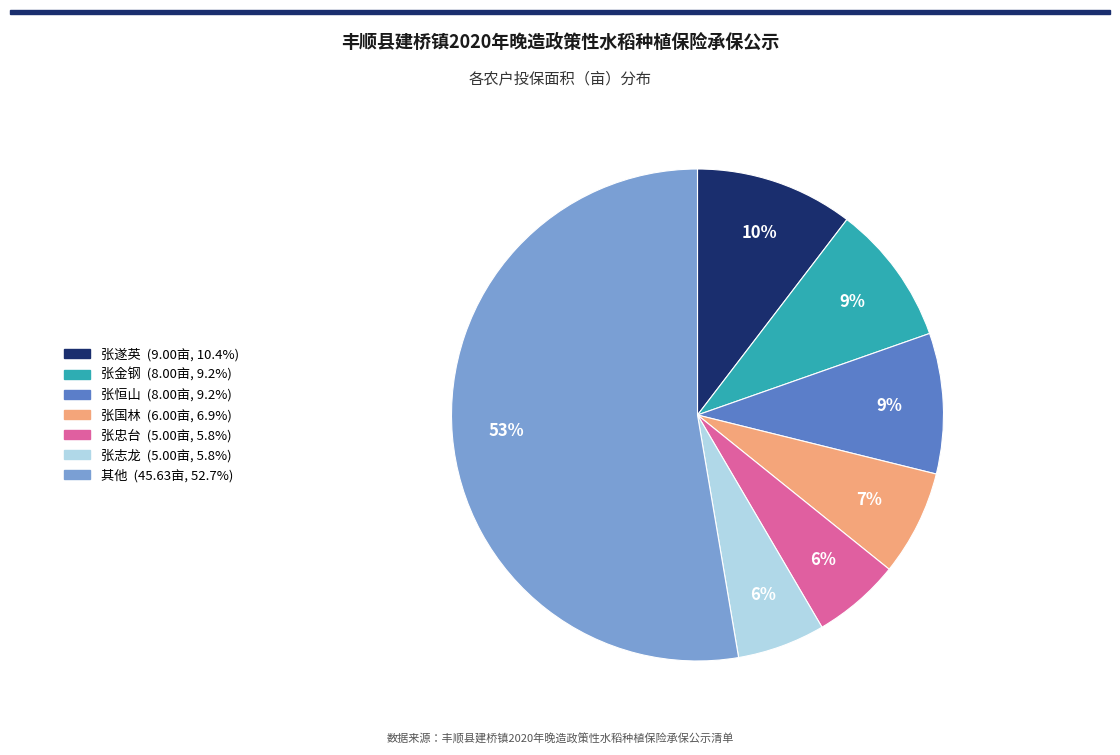

Is there a majority slice in this chart?

Yes